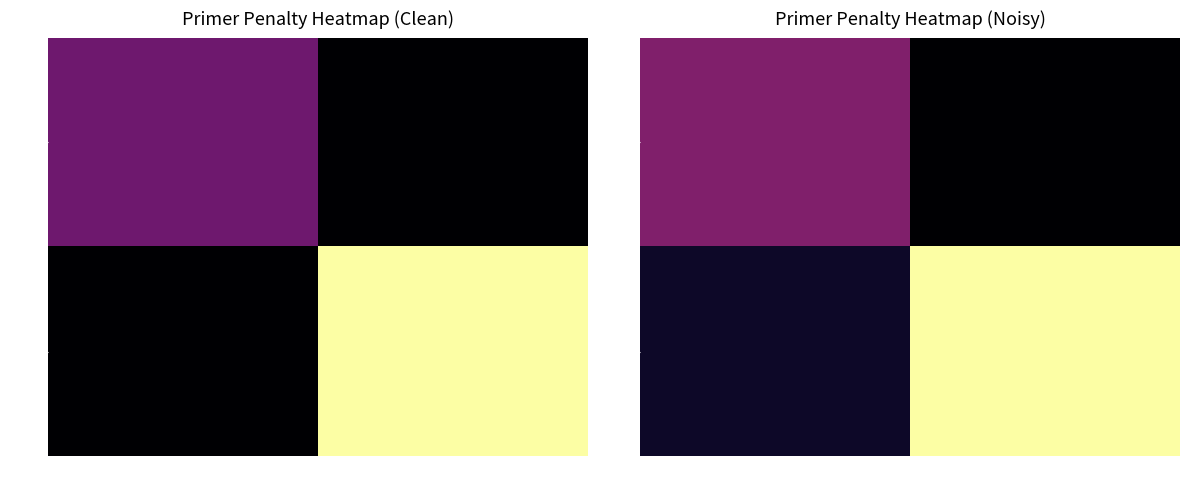

Count the number of data series in this chart.

2